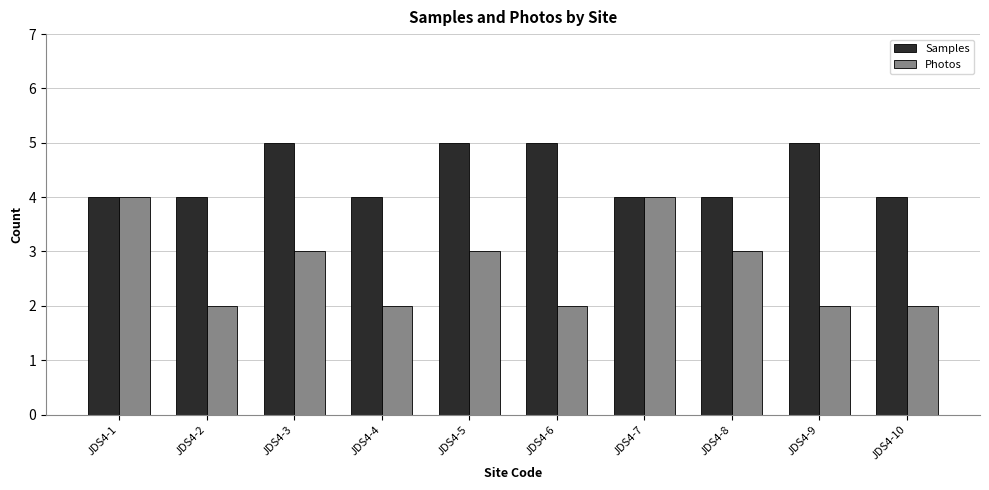

What is the greatest value displayed?

5